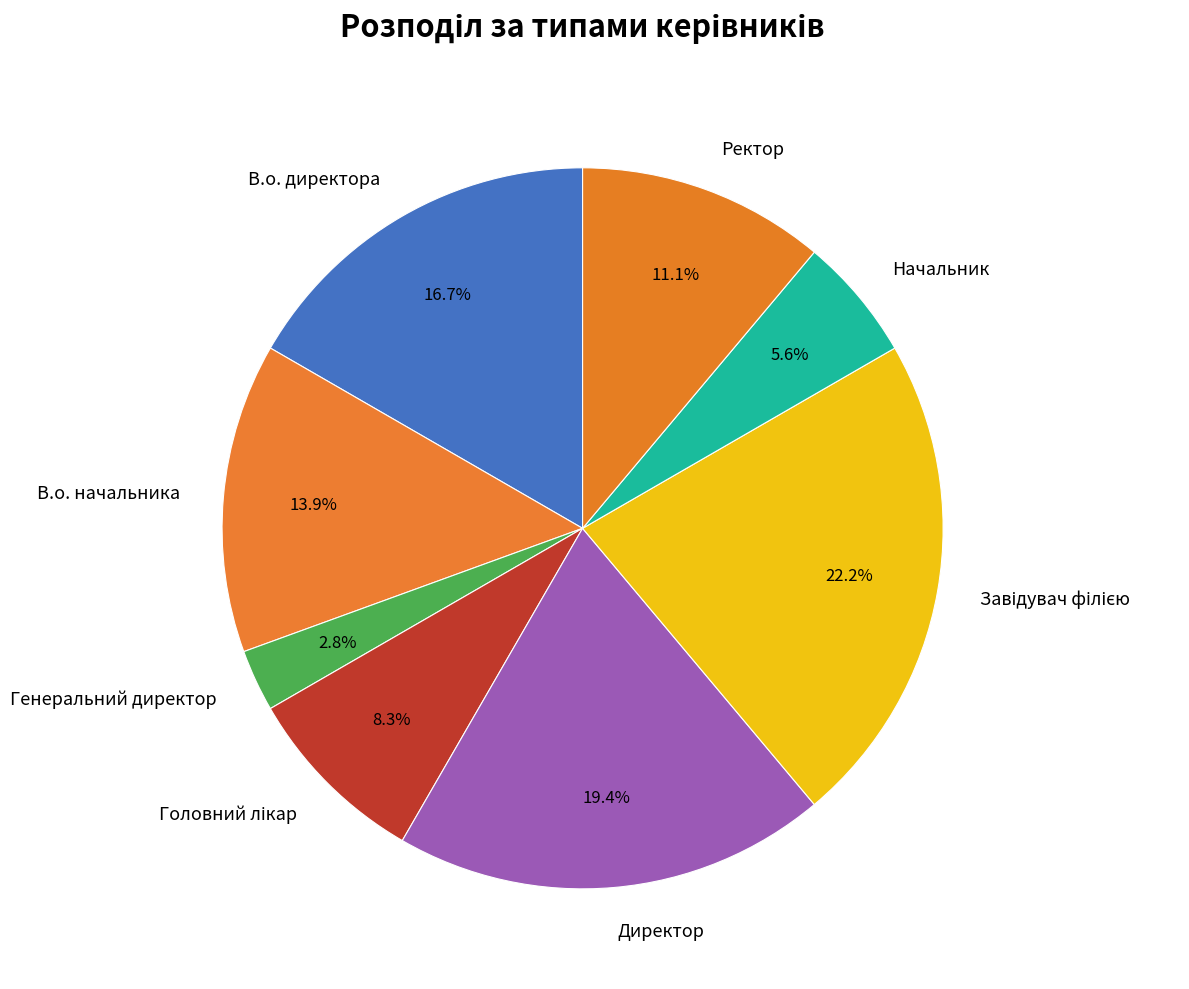

Is the sum of Начальник and В.о. начальника greater than half?

No